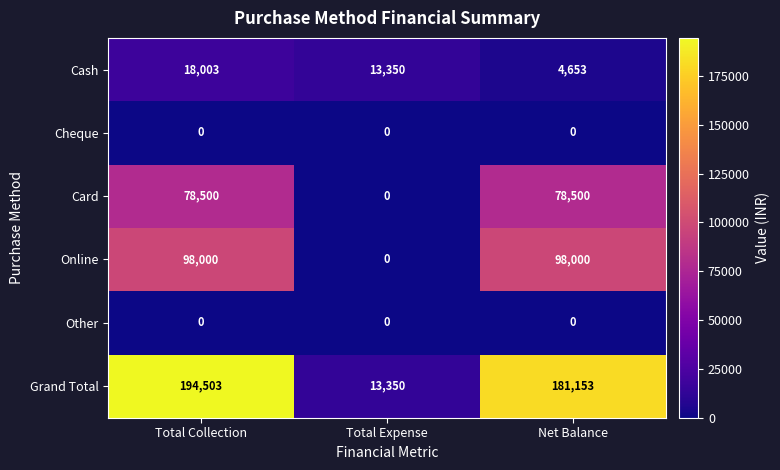

At which label is Grand Total closest to 103926?

Net Balance